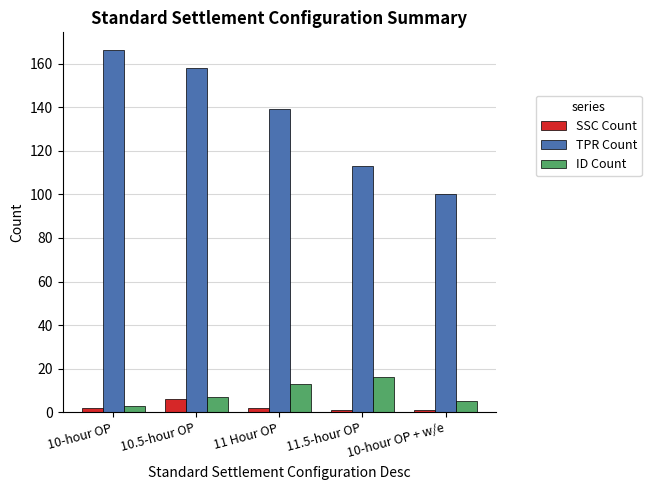

At which label does TPR Count reach its minimum?

10-hour OP + w/e